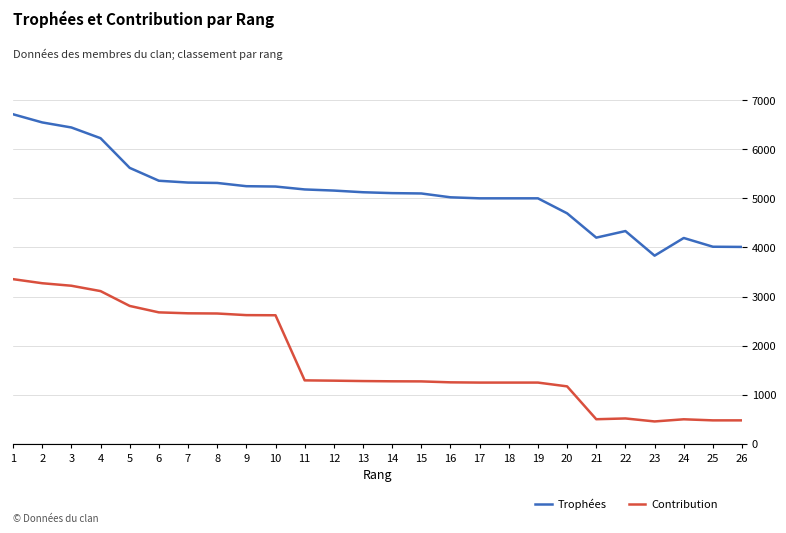

How many categories are shown in the chart?

26